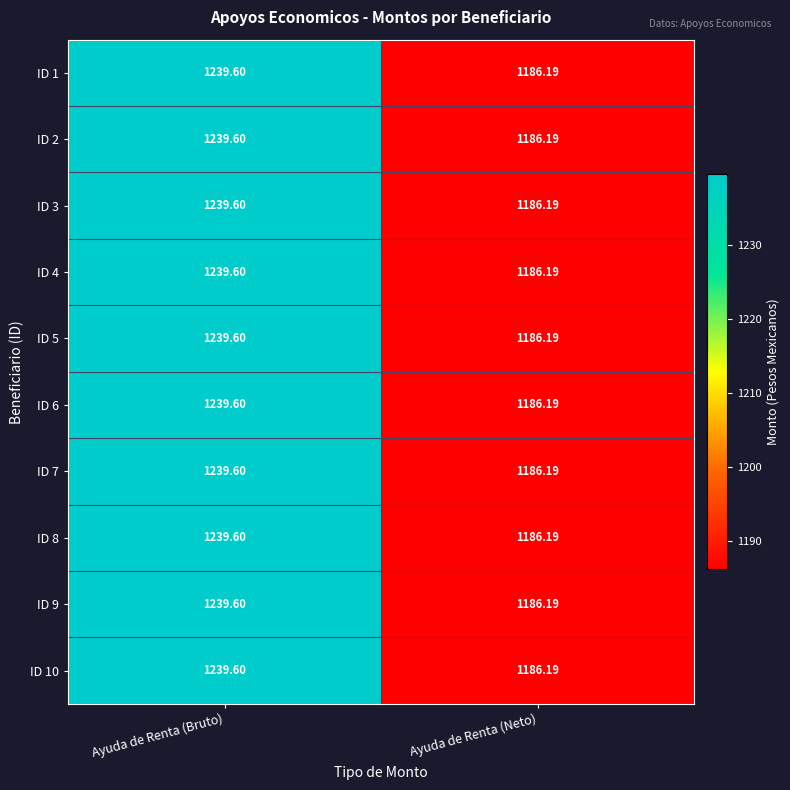

Rank the categories by ID 6 value from highest to lowest.

Ayuda de Renta (Bruto), Ayuda de Renta (Neto)